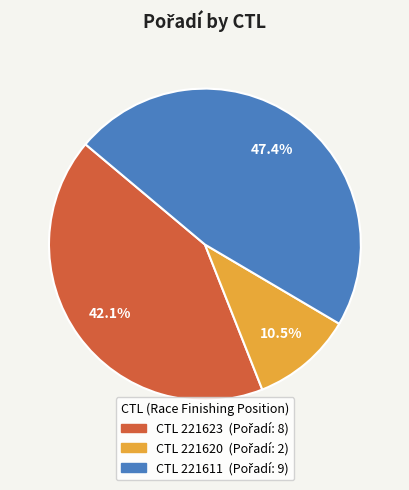

Does any single category account for the majority?

No